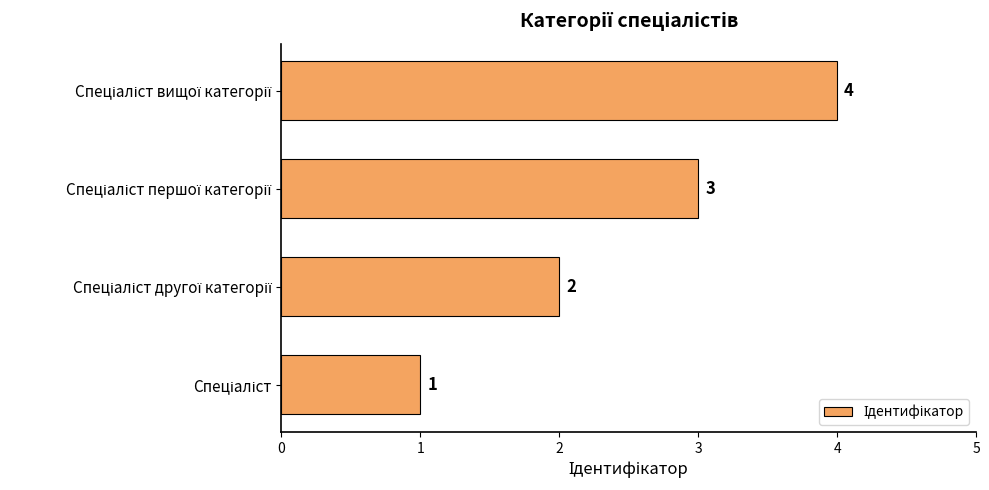

How many data points are less than 3?

2